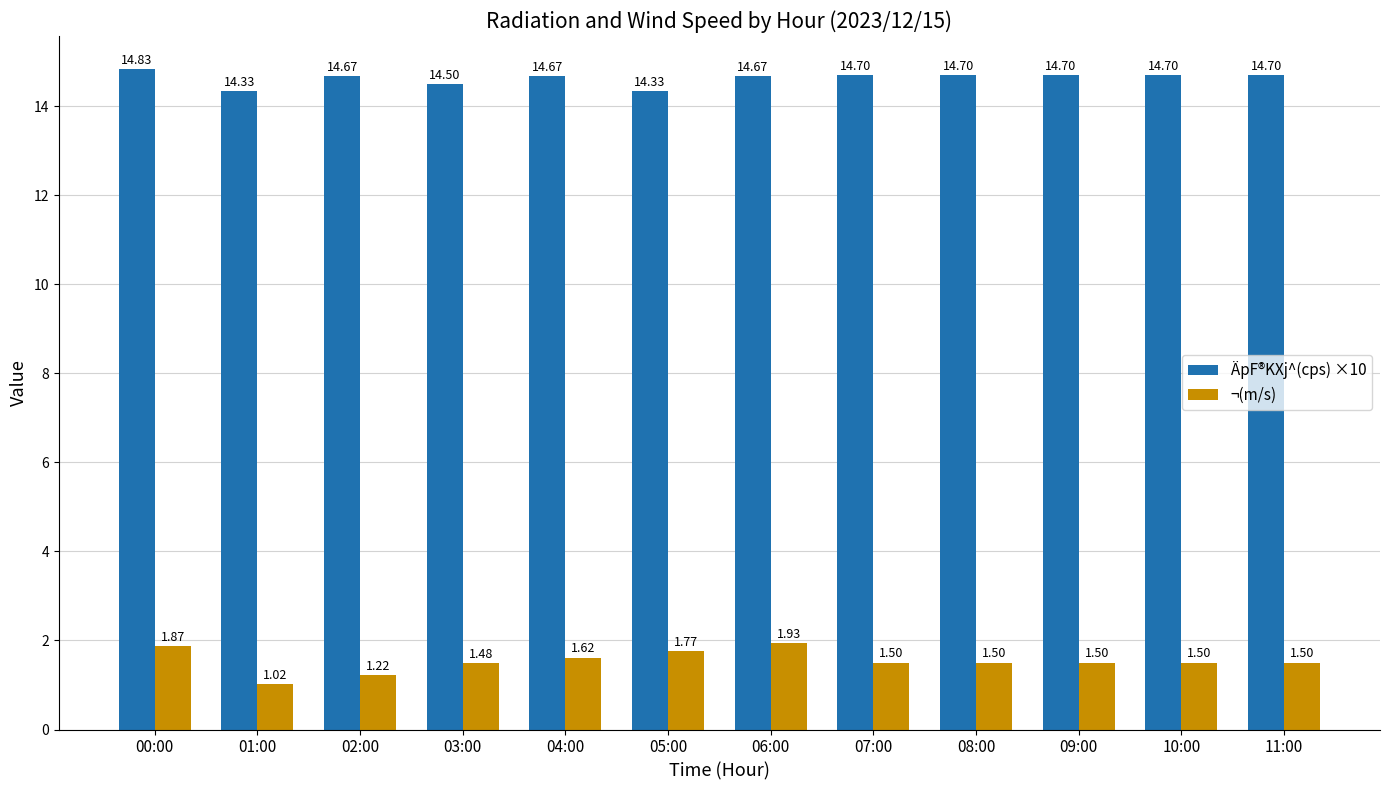

Read the ÄpF®KXj^(cps) ×10 value at 03:00.

14.5